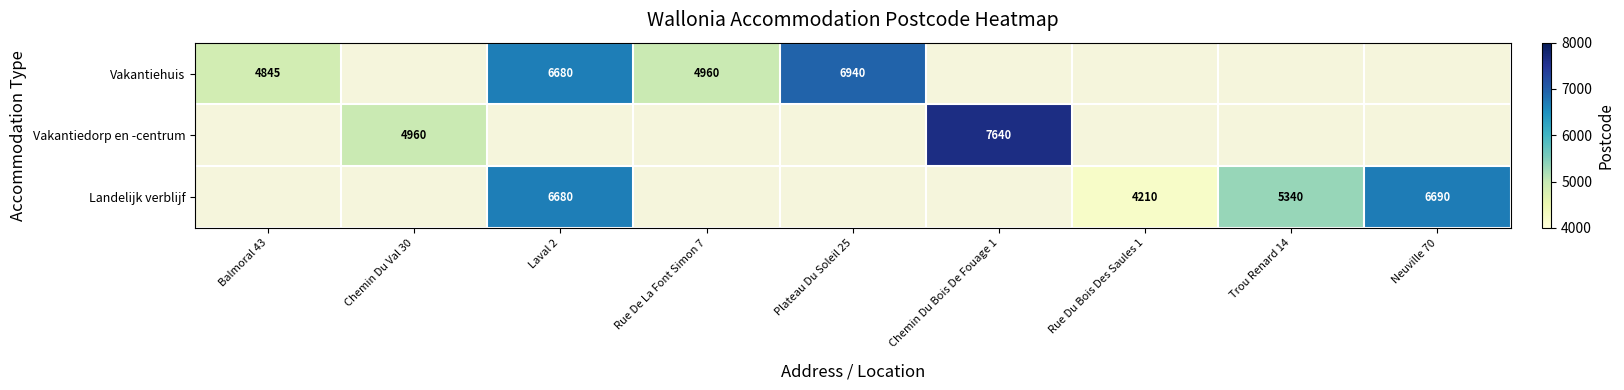

Is it true that Landelijk verblijf equals 3861 at Laval 2?

False